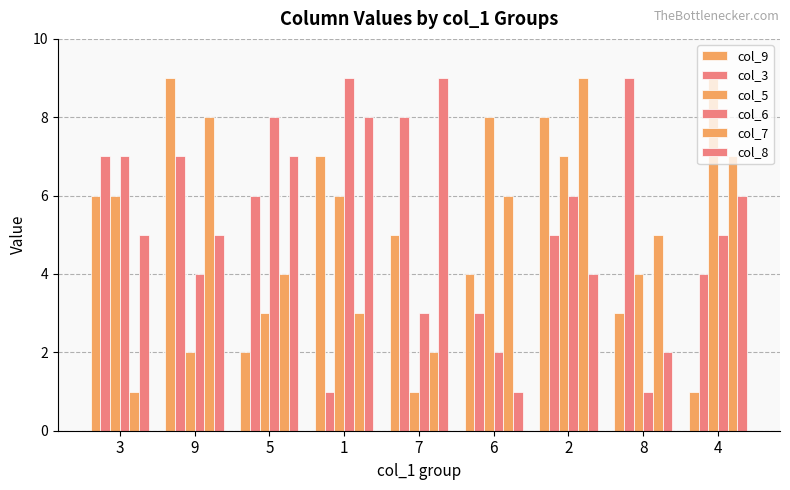

How many groups of bars are there?

9